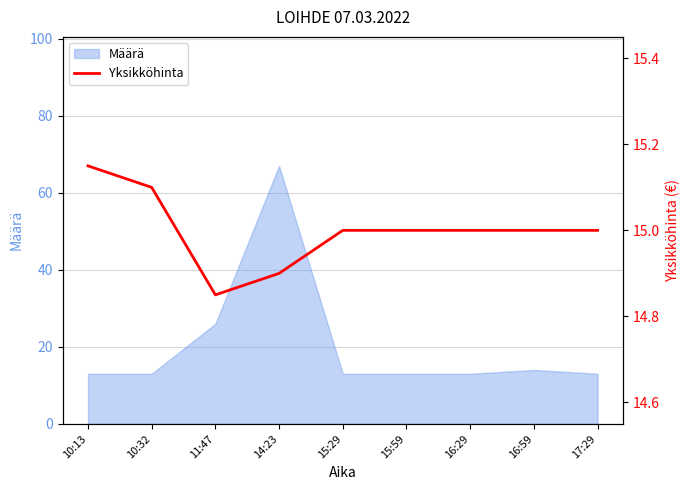

How many lines are shown in the chart?

1